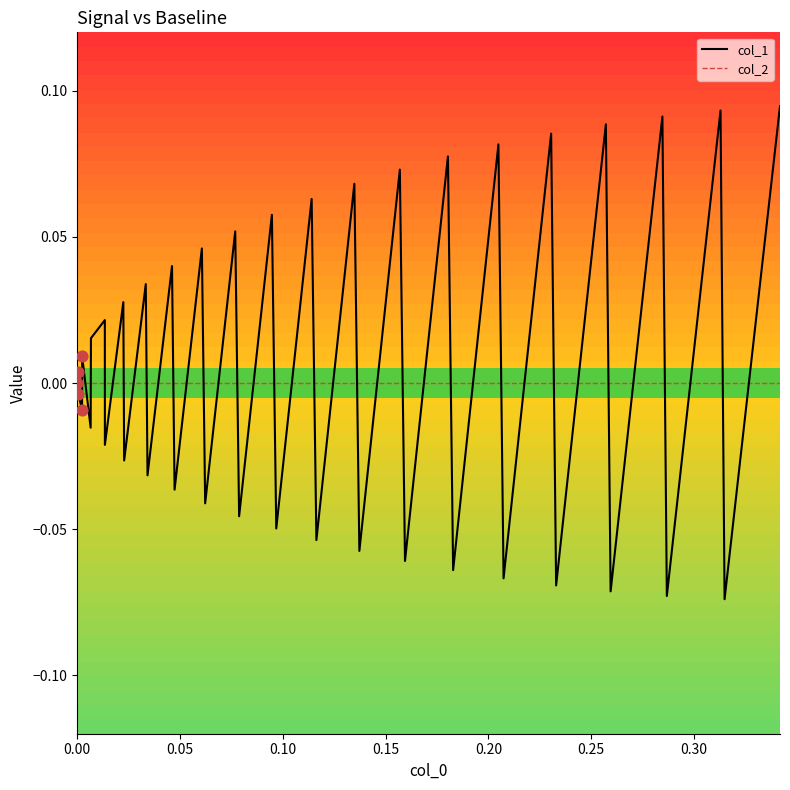

Which series has the largest range (max minus min)?

col_1